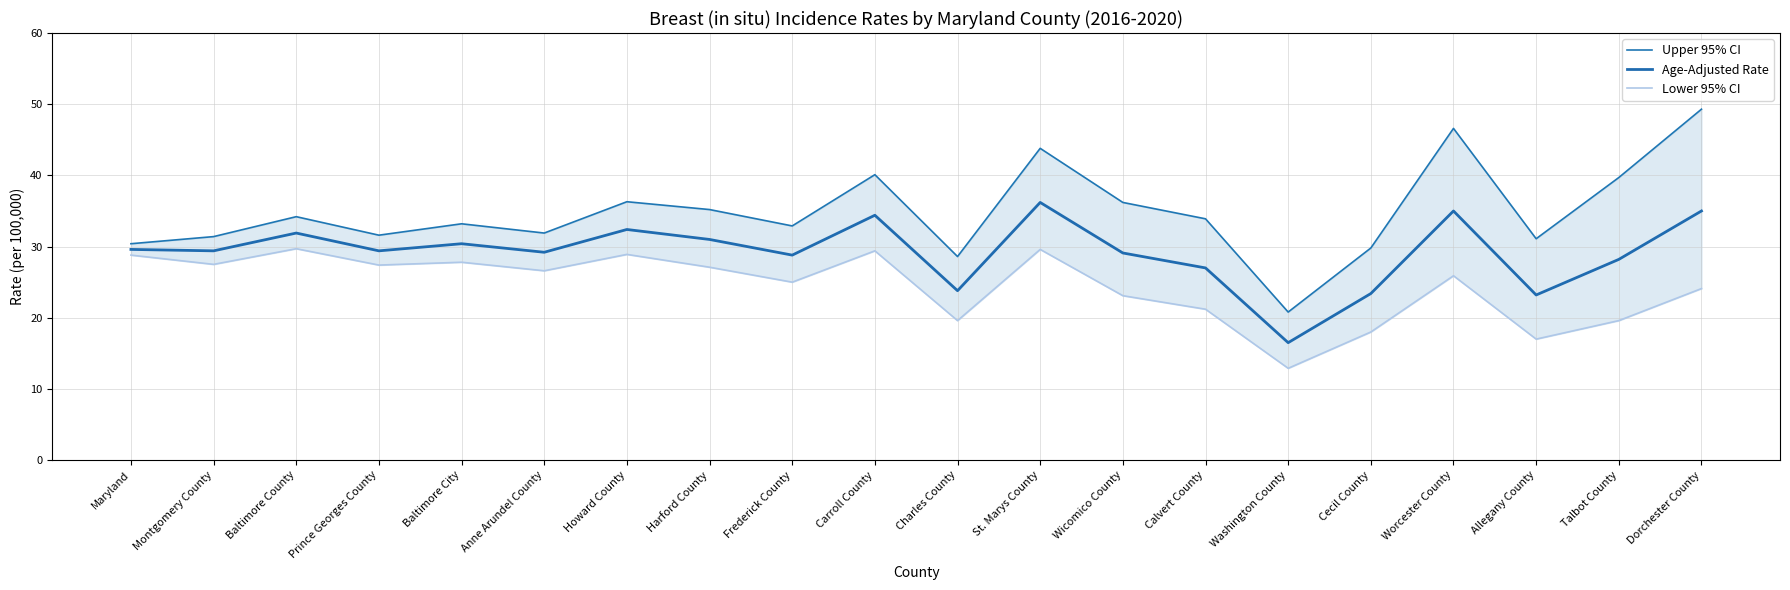

Where is the first local maximum for Upper 95% CI?

Baltimore County